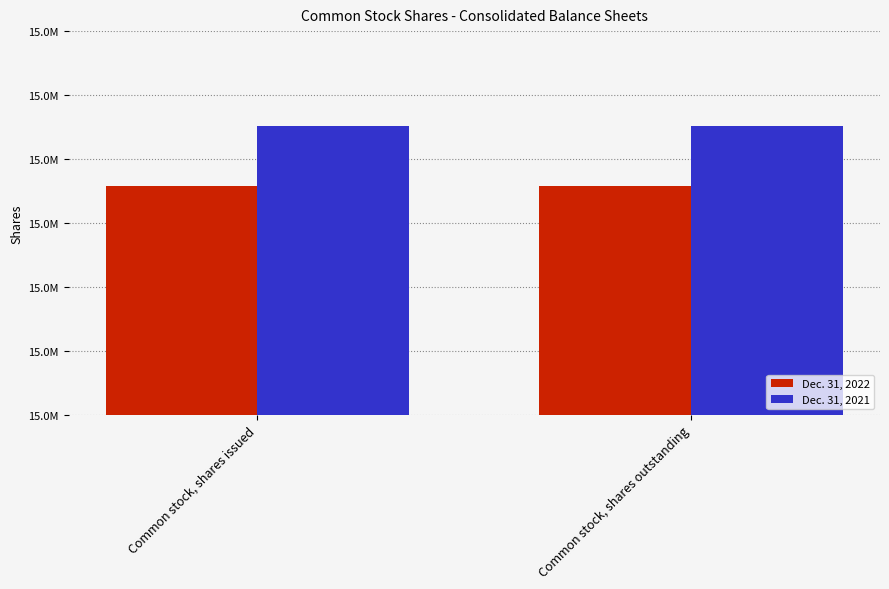

What position from the left is Common stock, shares outstanding?

2